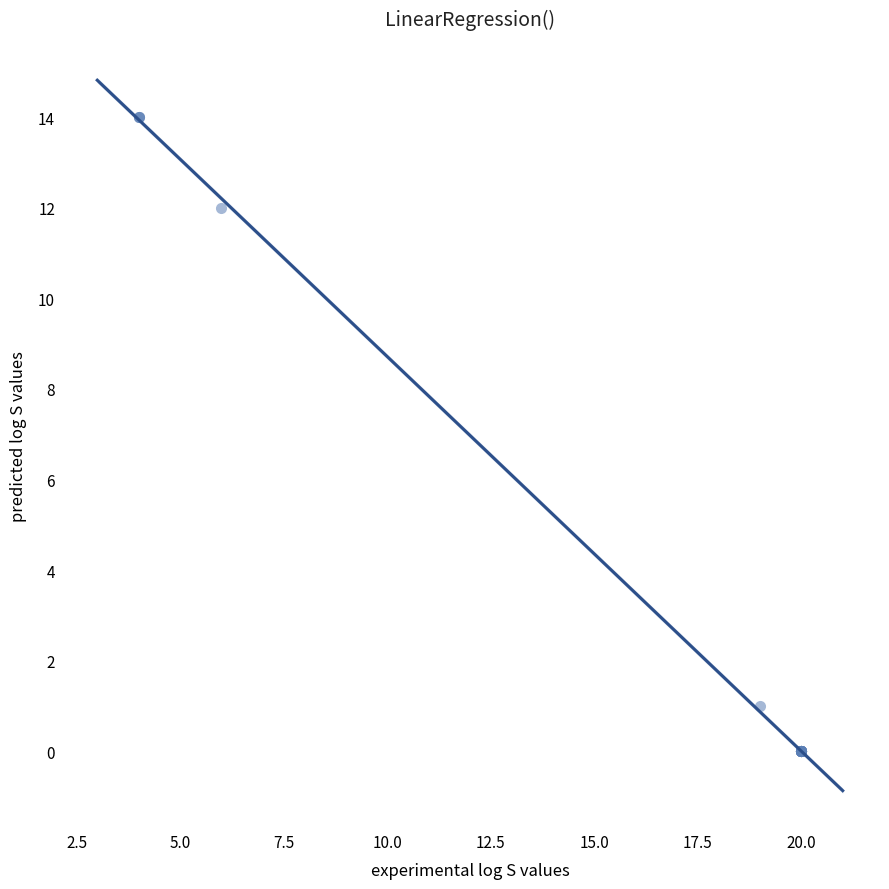

What Y value in the scatter plot is closest to 7?

12